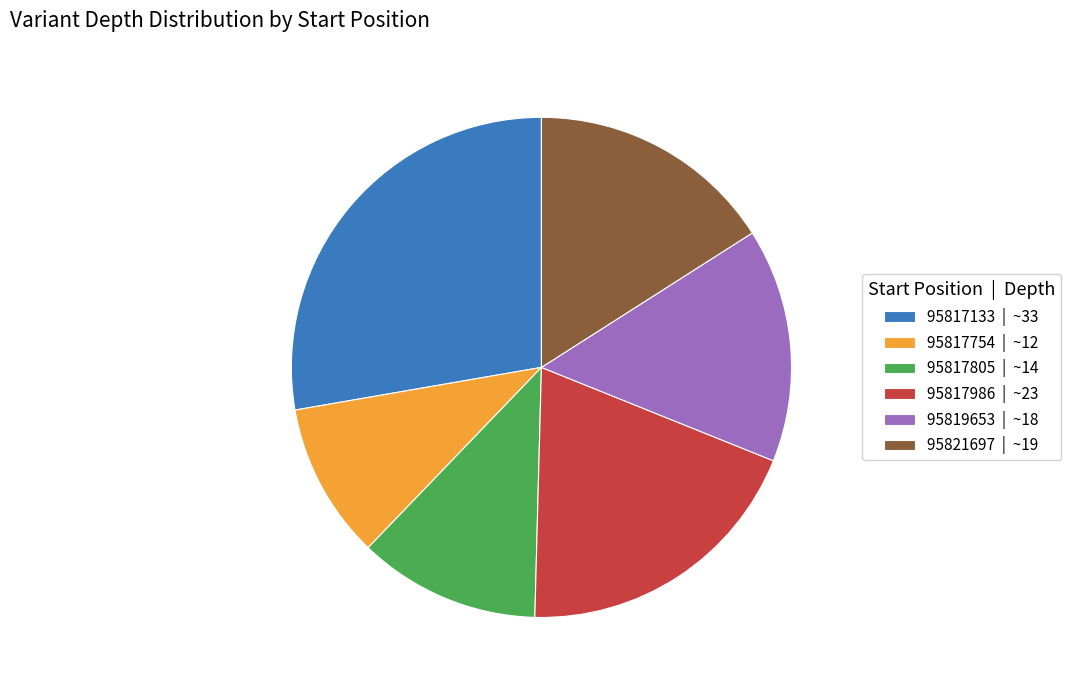

Rank the categories by value from lowest to highest.

95817754, 95817805, 95819653, 95821697, 95817986, 95817133